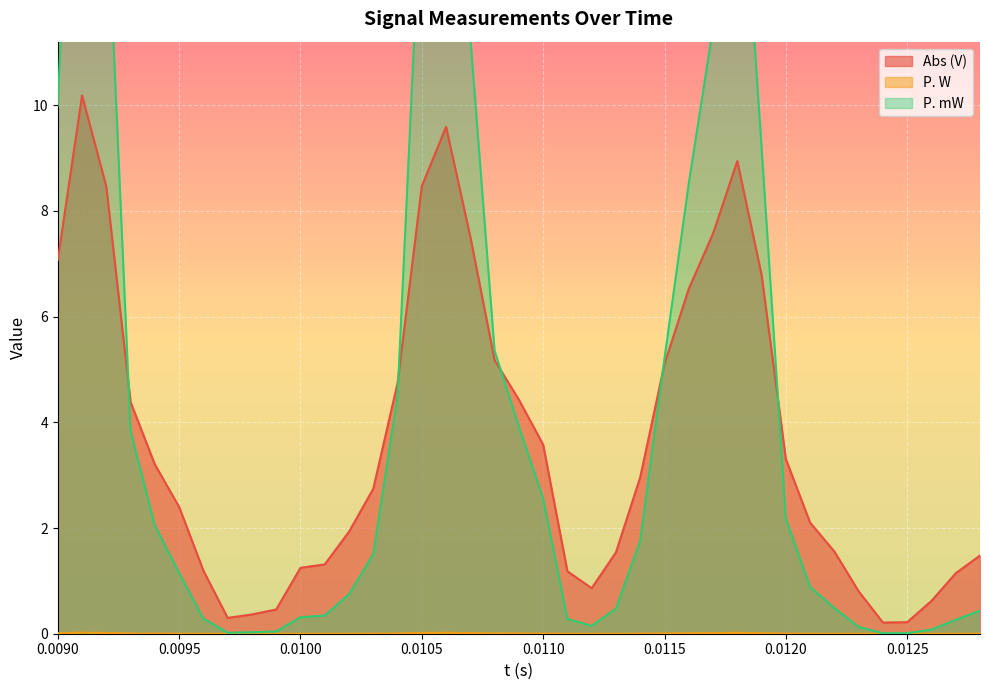

Is it true that P. mW equals 0.4 at 0.0127?

False